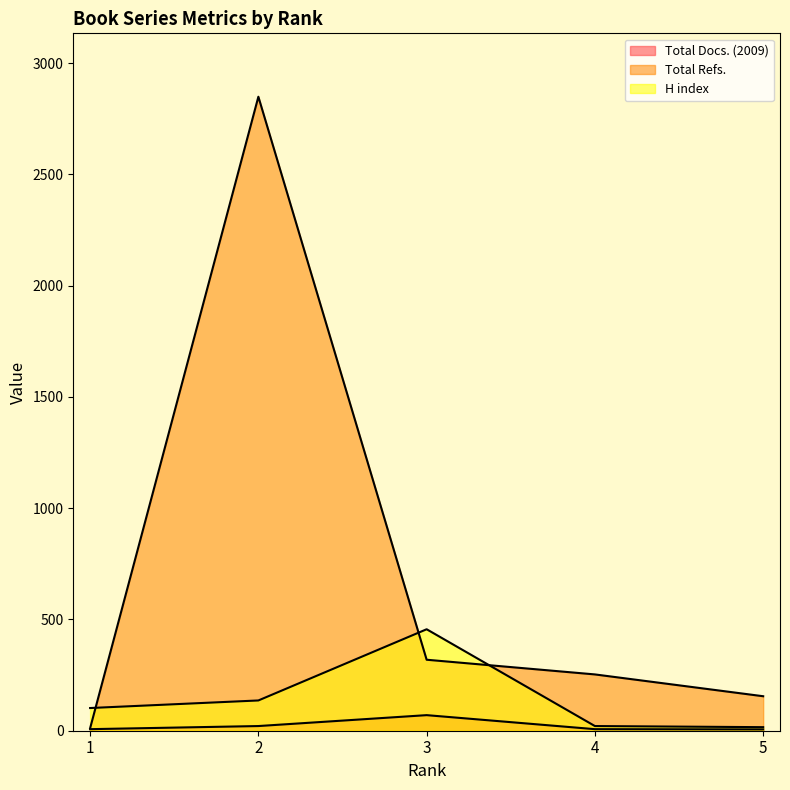

Does the chart display data point markers on the line(s)?

No